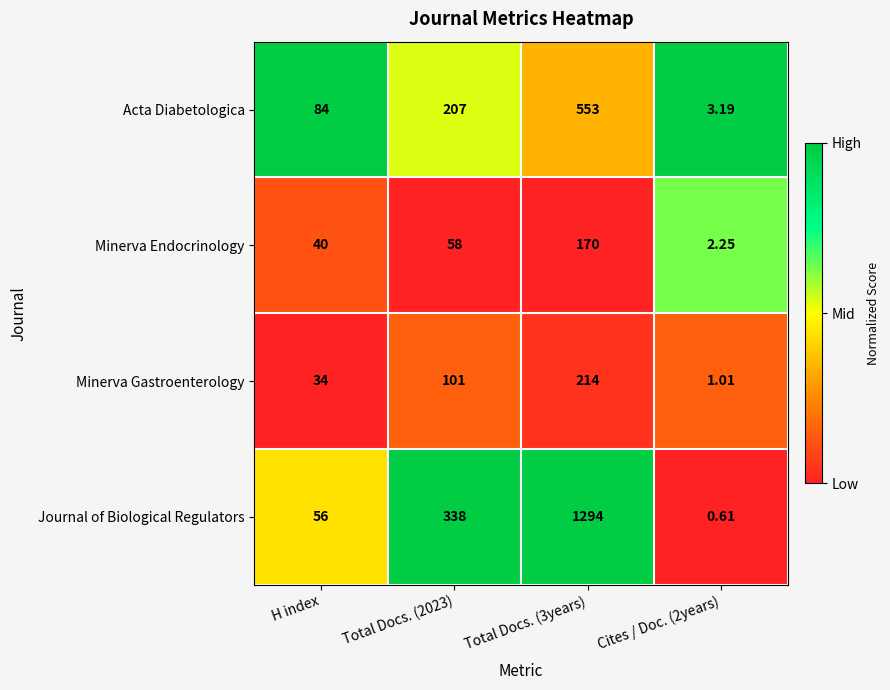

Rank the series at Total Docs. (2023) from lowest to highest value.

Minerva Endocrinology, Minerva Gastroenterology, Acta Diabetologica, Journal of Biological Regulators